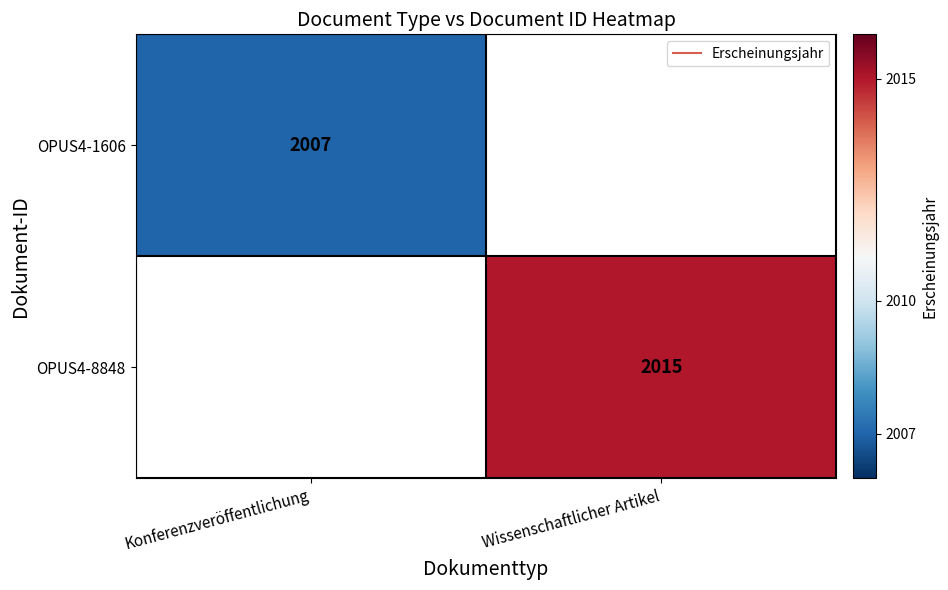

Which series has the largest range (max minus min)?

OPUS4-1606